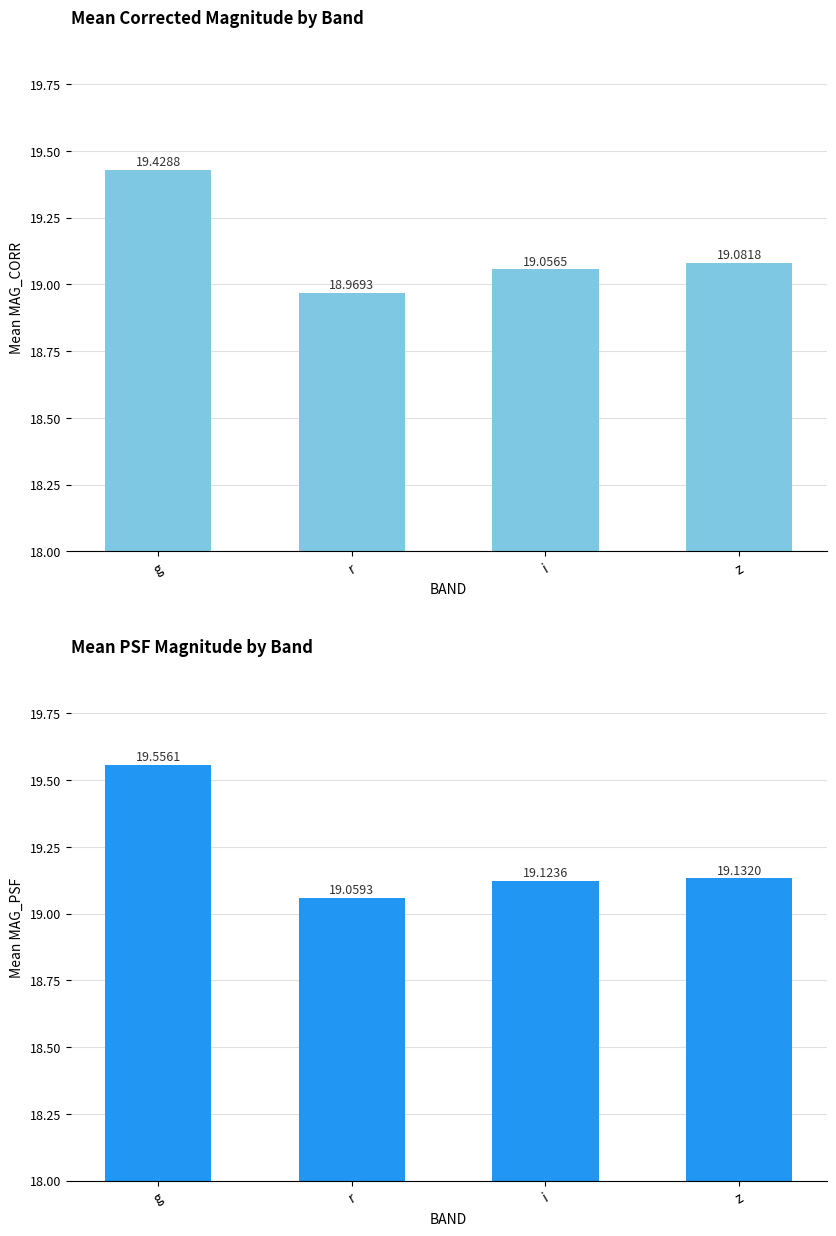

What is the sum of all Mean MAG_PSF values?

76.9